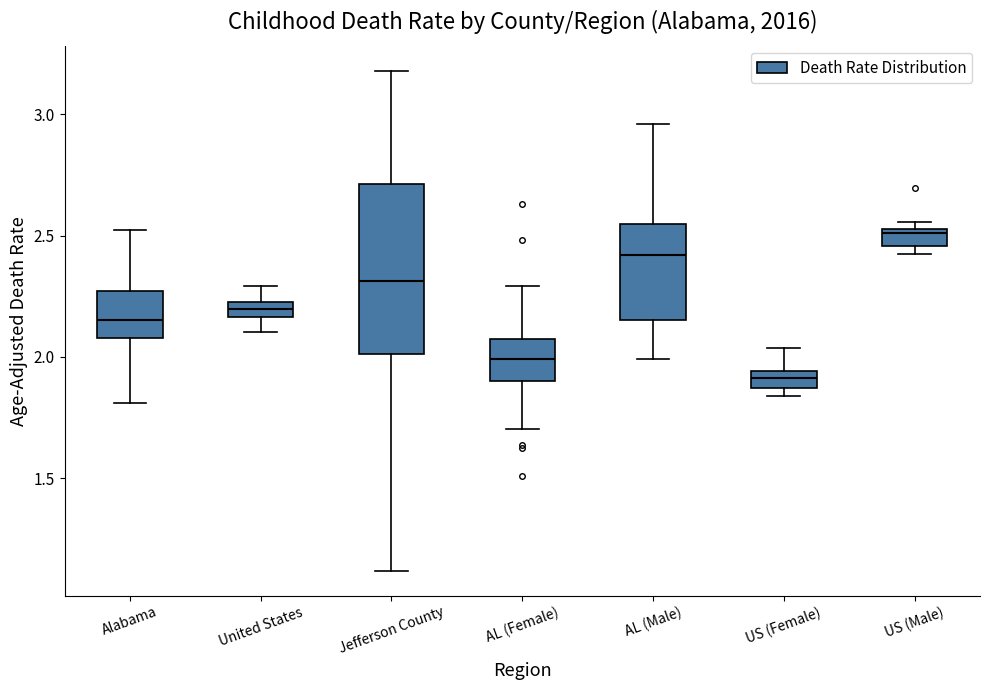

Which box has the highest median line?

US (Male)